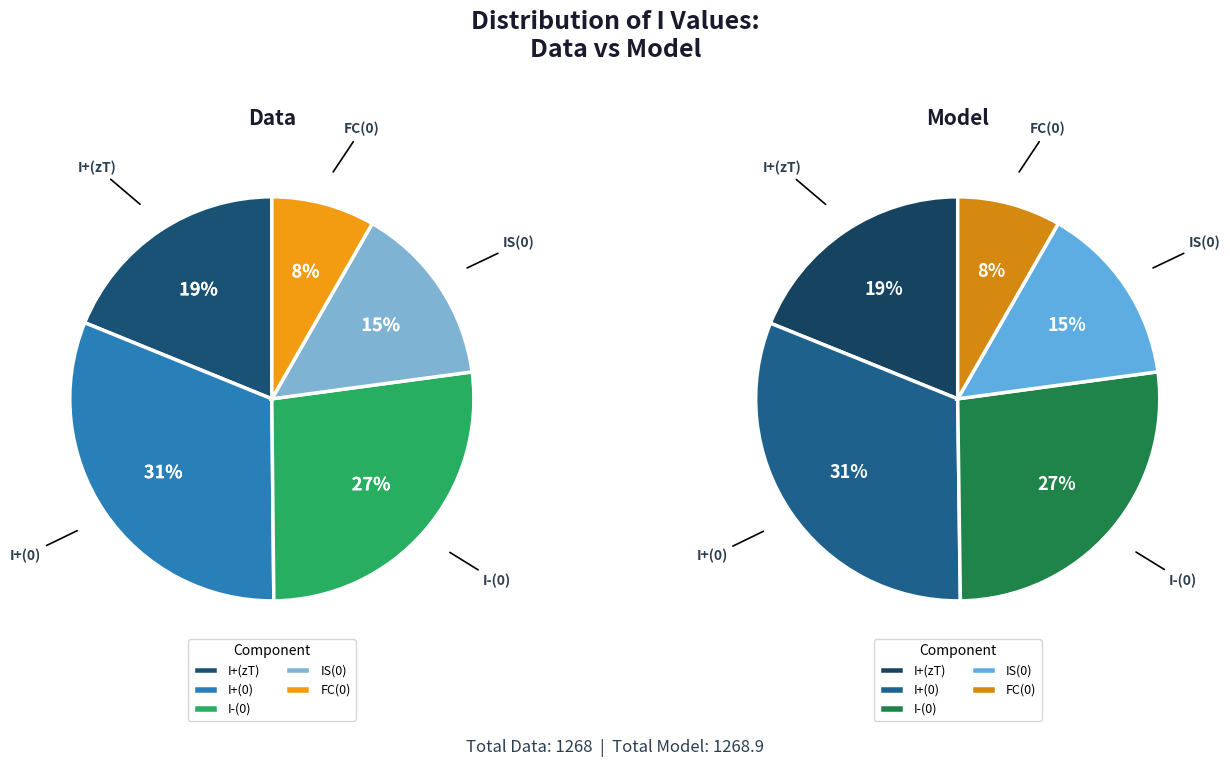

How many segments does this pie chart have?

5